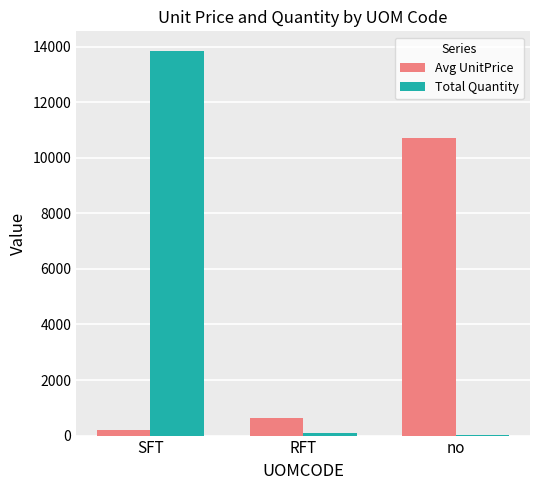

What is the maximum value for Total Quantity?

13859.2